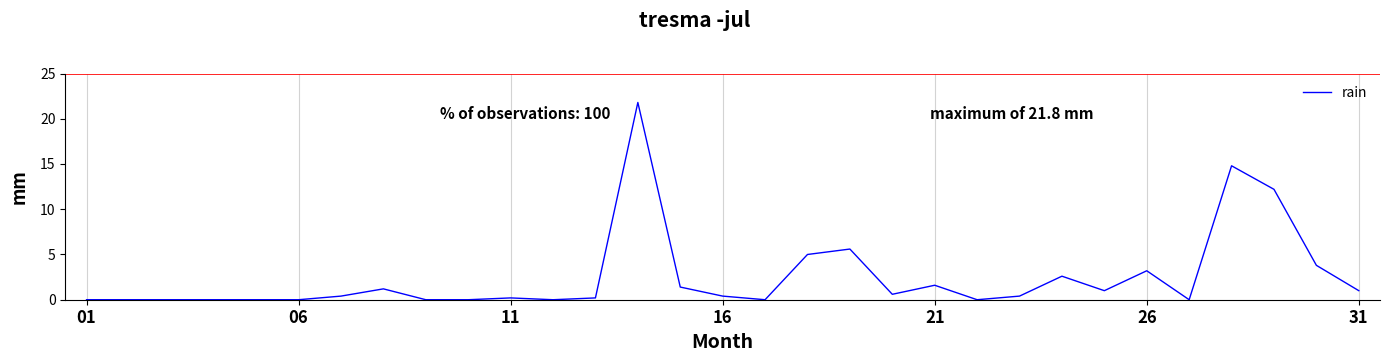

What is the greatest value displayed?

21.8